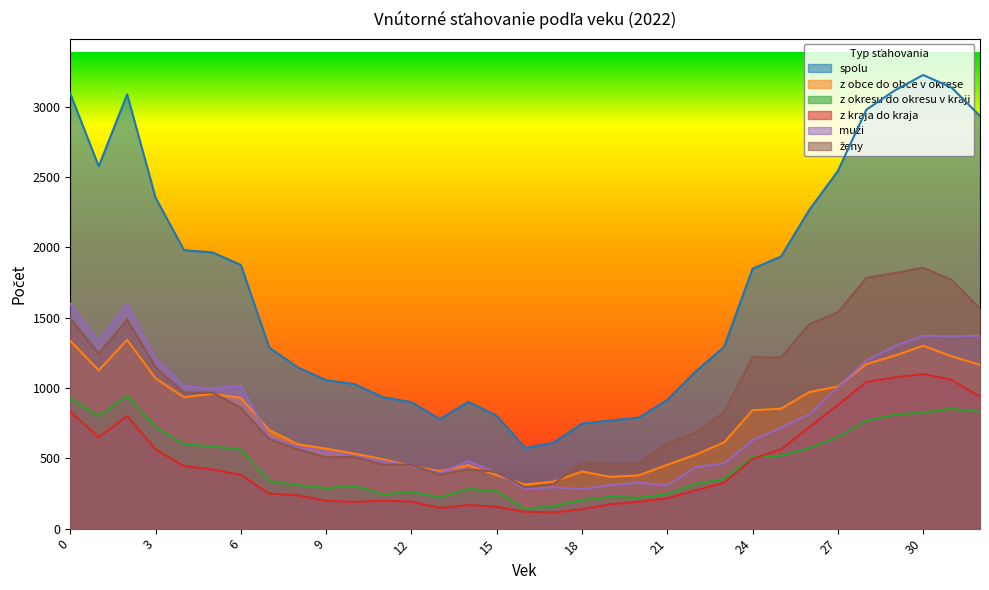

True or false: ženy has a value of 3066 at 28.

False